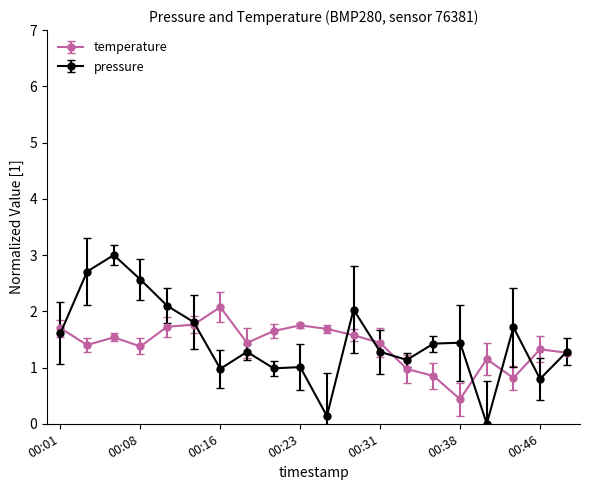

Count the number of categories in the chart.

20